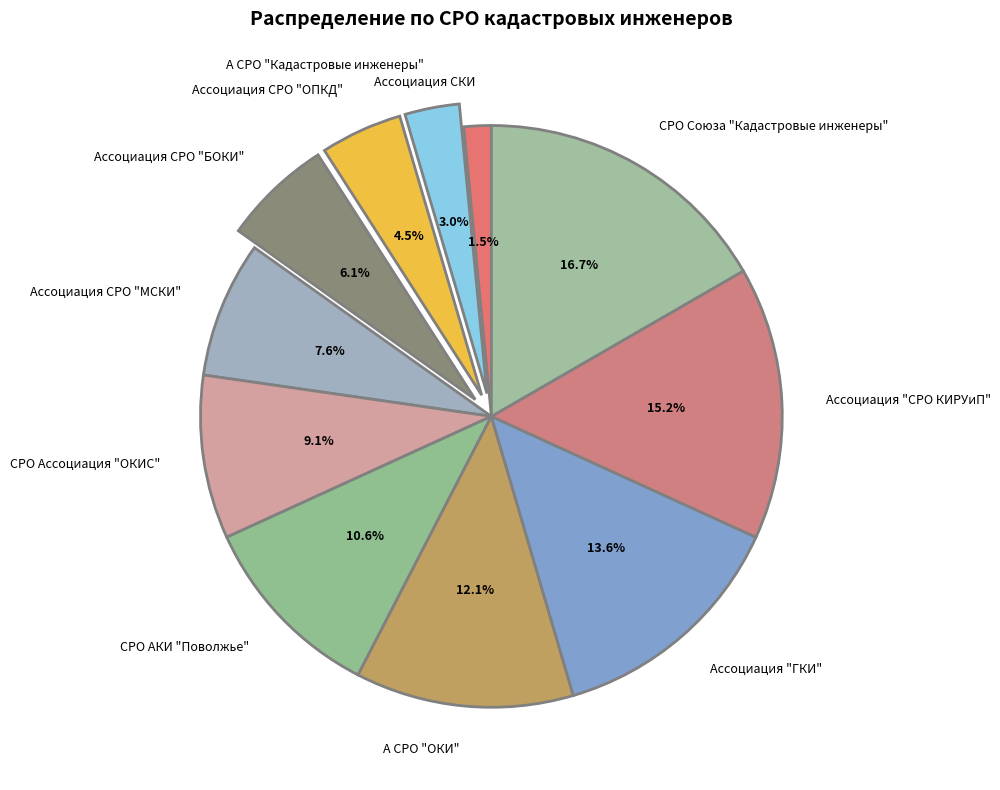

To the nearest percent, what portion does СРО Ассоциация "ОКИС" represent?

9%